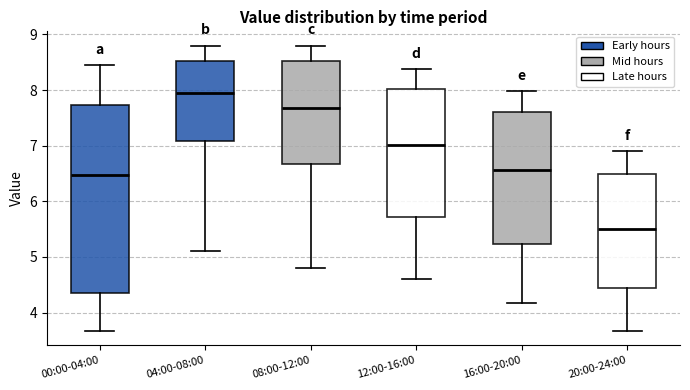

Reading left to right, transcribe this box plot: for each box, give where its median line is, the range the box spans, and where its two whiskers end, as read against the y-axis. The values are not printed on the chart, so give them approximately, as read against the axis.

00:00-04:00: median 6.5, box 4.4 to 7.7, whiskers 3.7 to 8.5
04:00-08:00: median 8.0, box 7.1 to 8.5, whiskers 5.1 to 8.8
08:00-12:00: median 7.7, box 6.7 to 8.5, whiskers 4.8 to 8.8
12:00-16:00: median 7.0, box 5.7 to 8.0, whiskers 4.6 to 8.4
16:00-20:00: median 6.6, box 5.2 to 7.6, whiskers 4.2 to 8.0
20:00-24:00: median 5.5, box 4.4 to 6.5, whiskers 3.7 to 6.9